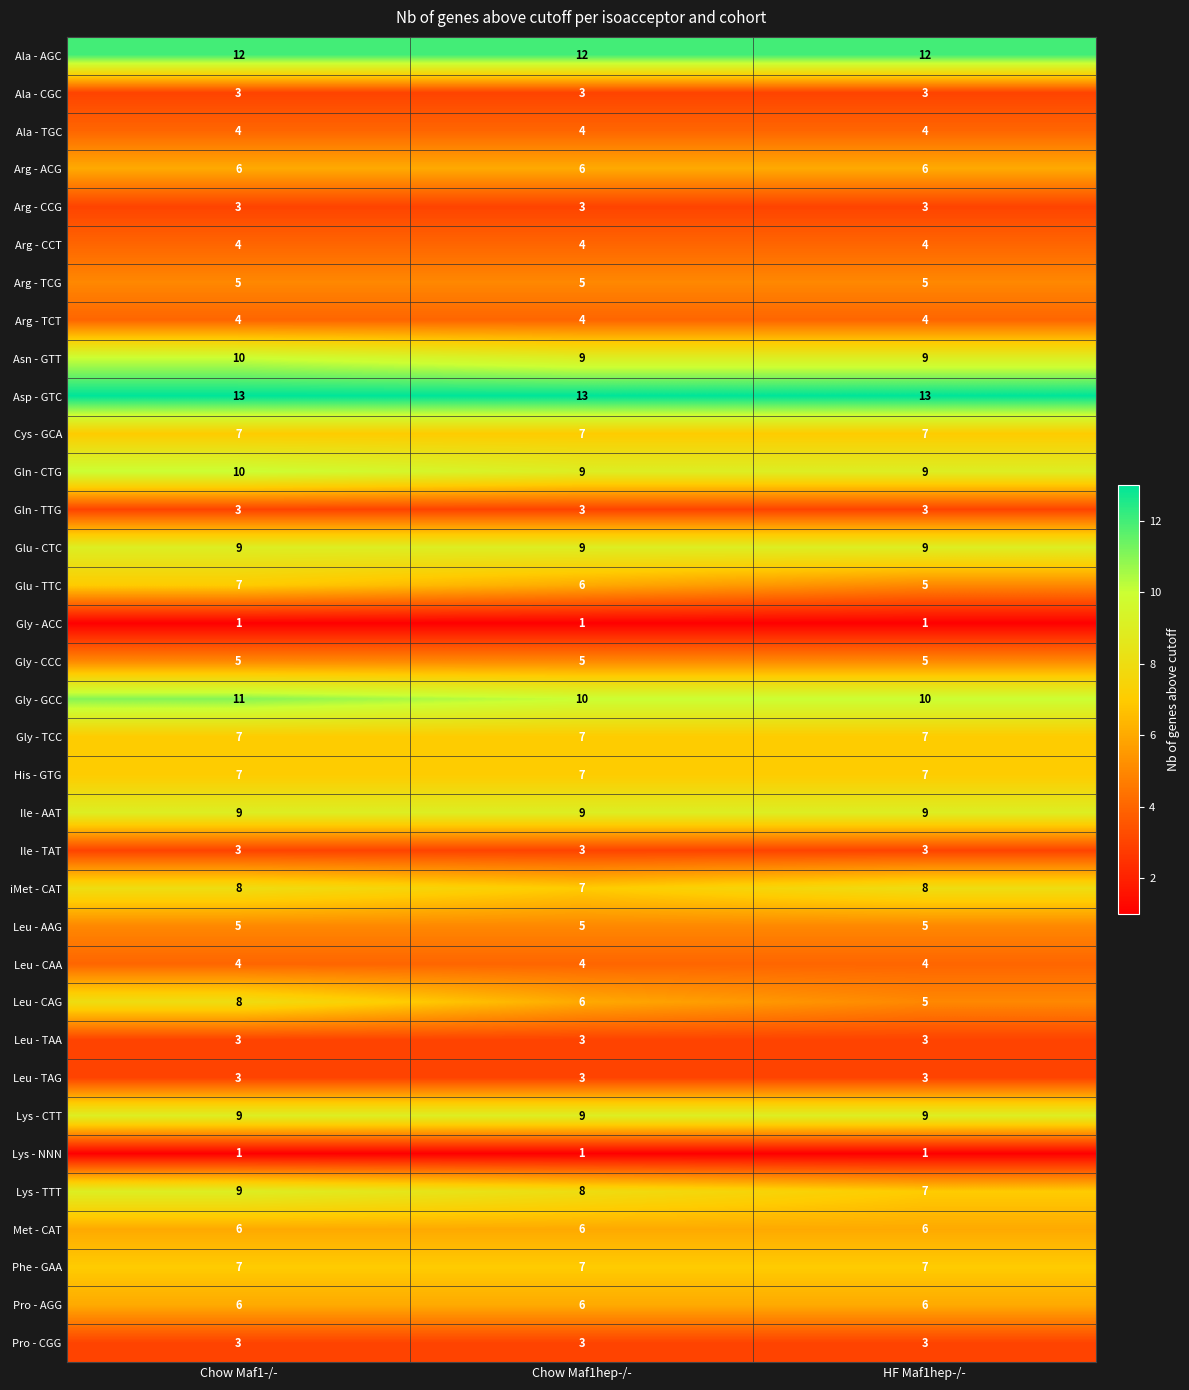

Which series has the largest range (max minus min)?

Leu - CAG